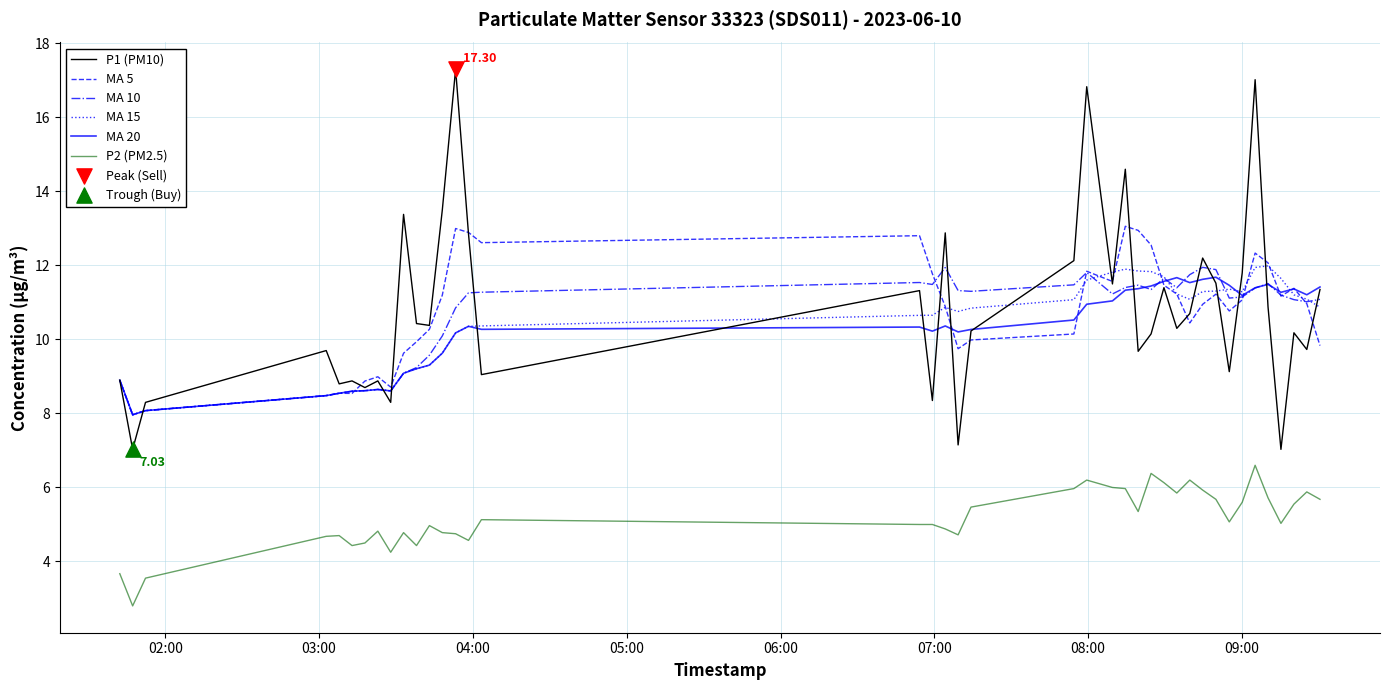

Which series has the largest range (max minus min)?

P1 (PM10)